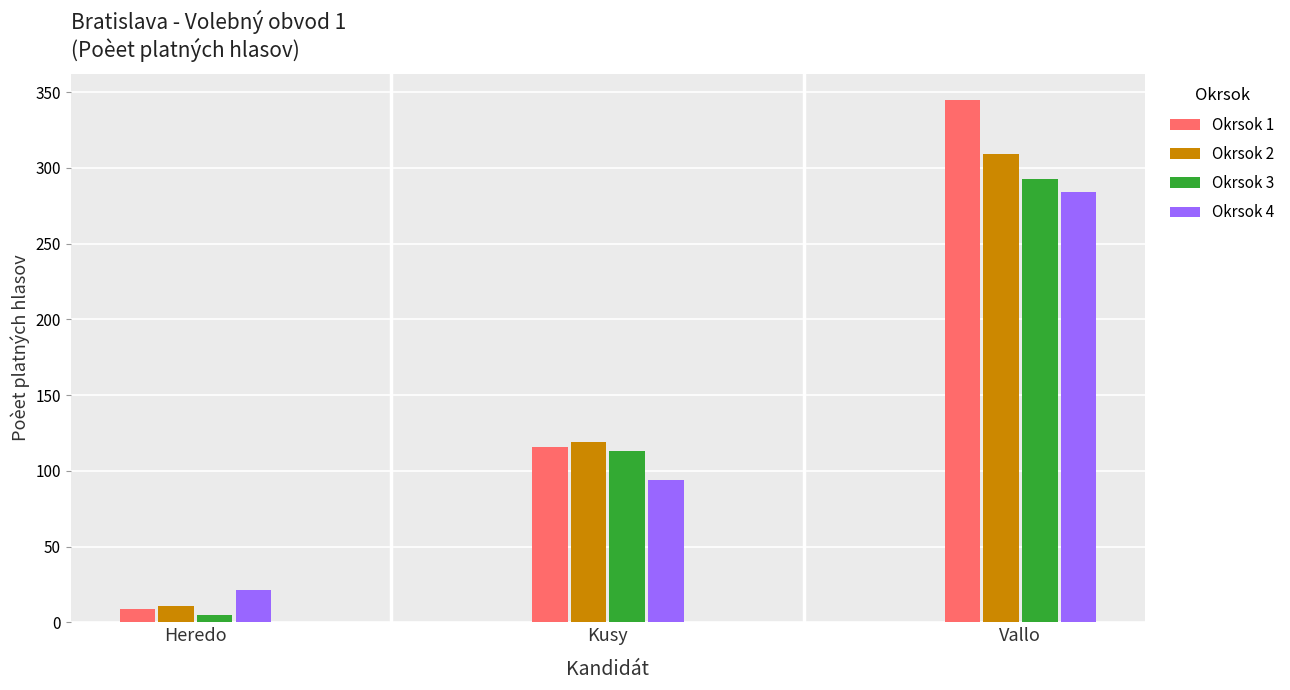

Where is Okrsok 1 nearest to the value 177?

Kusy